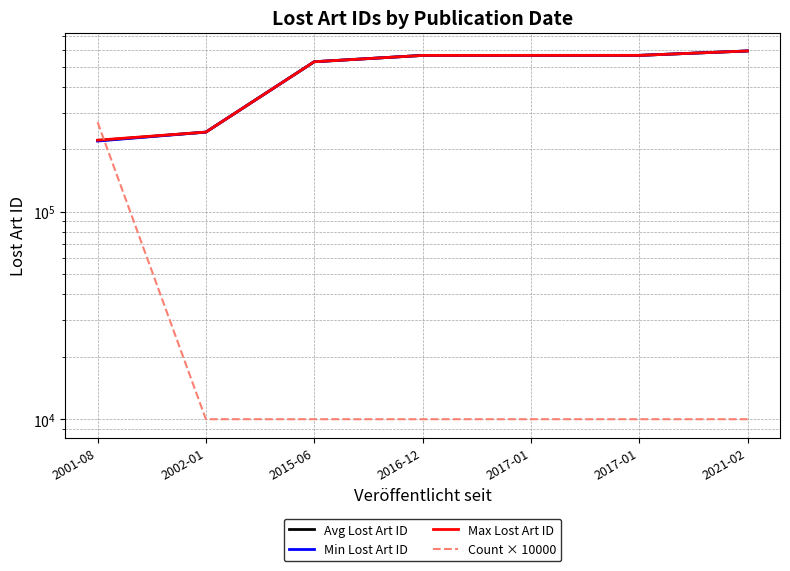

Is it true that Min Lost Art ID equals 241628.0 at 2002-01?

True